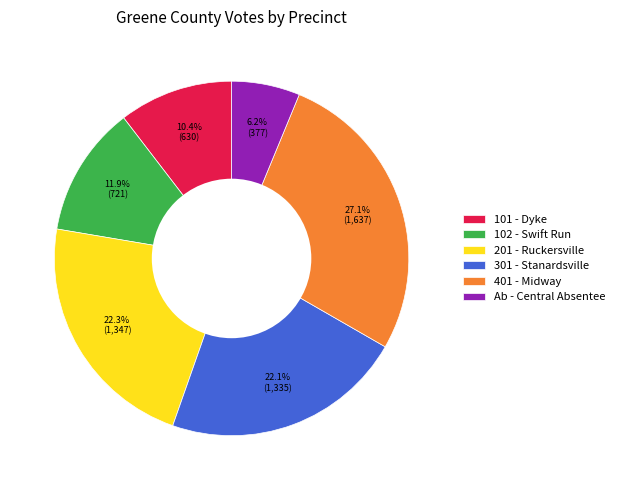

To the nearest percent, what is the difference between the 201 - Ruckersville and 401 - Midway slice percentages?

5%